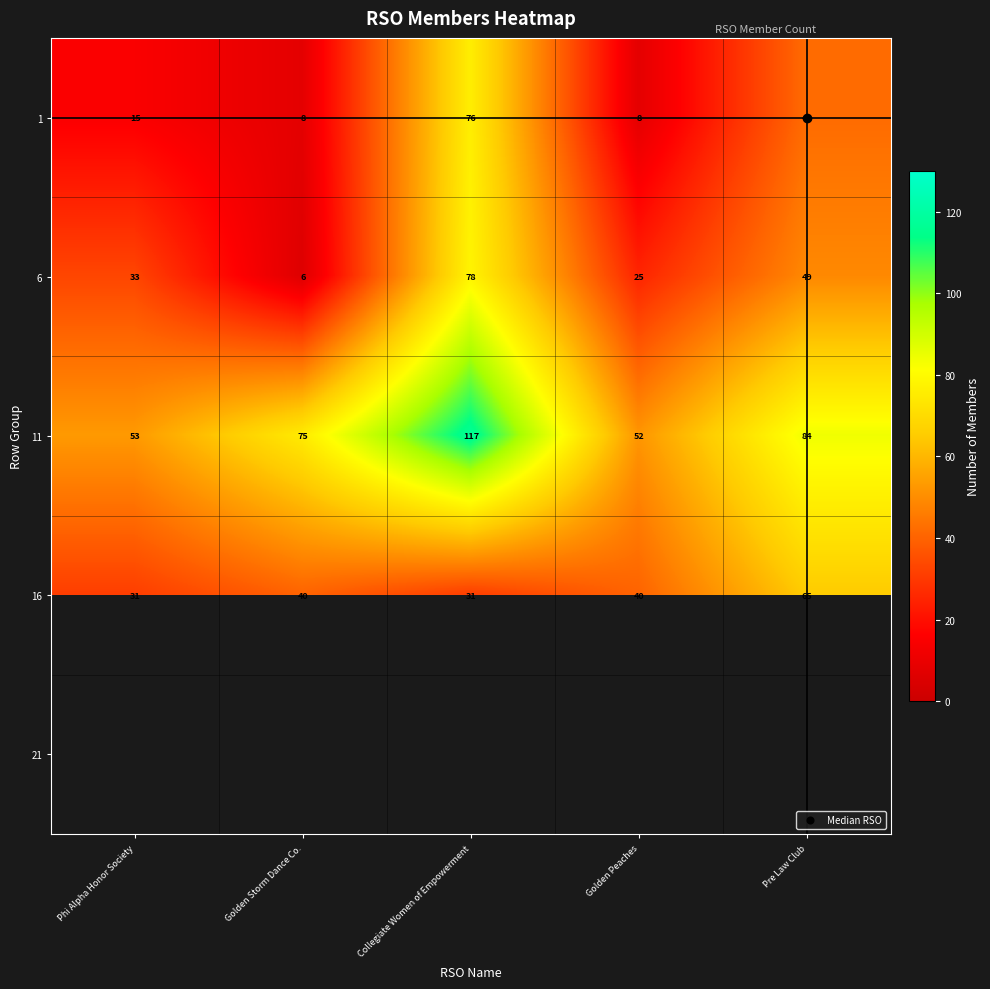

Which has a higher value, Collegiate Women of Empowerment or Golden Storm Dance Co.?

Collegiate Women of Empowerment